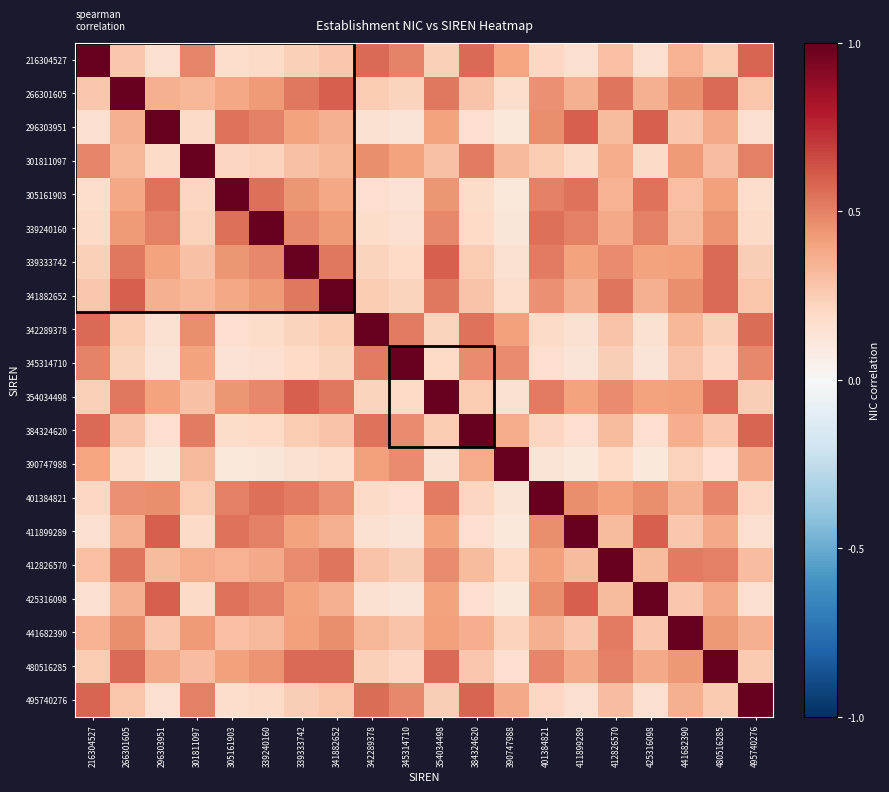

Rank the series at 495740276 from highest to lowest value.

495740276, 216304527, 384324620, 342289378, 301811097, 345314710, 390747988, 441682390, 412826570, 266301605, 341882652, 480516285, 339333742, 354034498, 401384821, 339240160, 305161903, 296303951, 411899289, 425316098